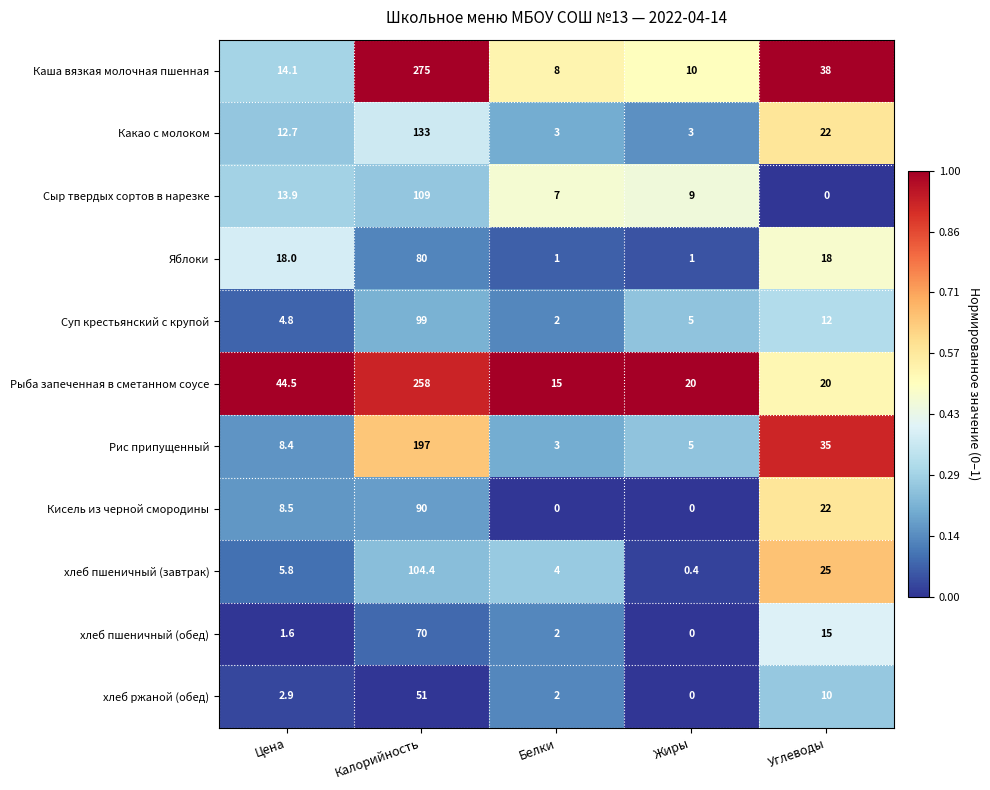

How many categories are shown in the chart?

5